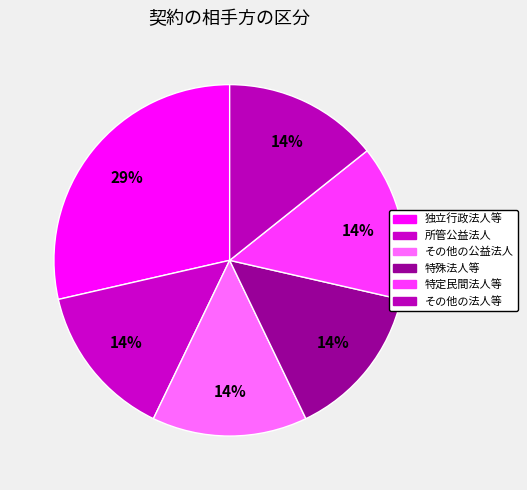

What percentage is the その他の法人等 slice, to the nearest percent?

14%